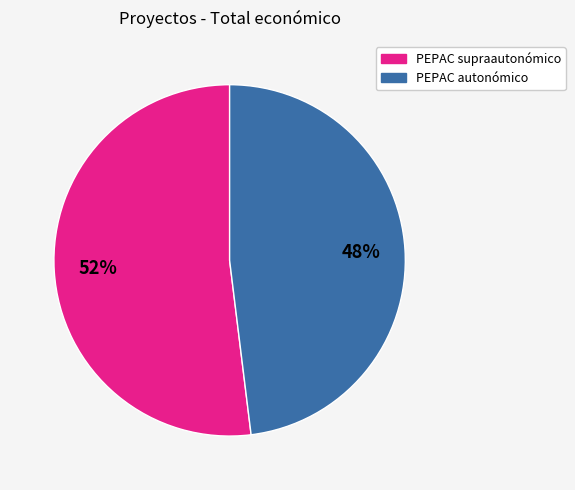

To the nearest percent, what is the average slice percentage?

50%